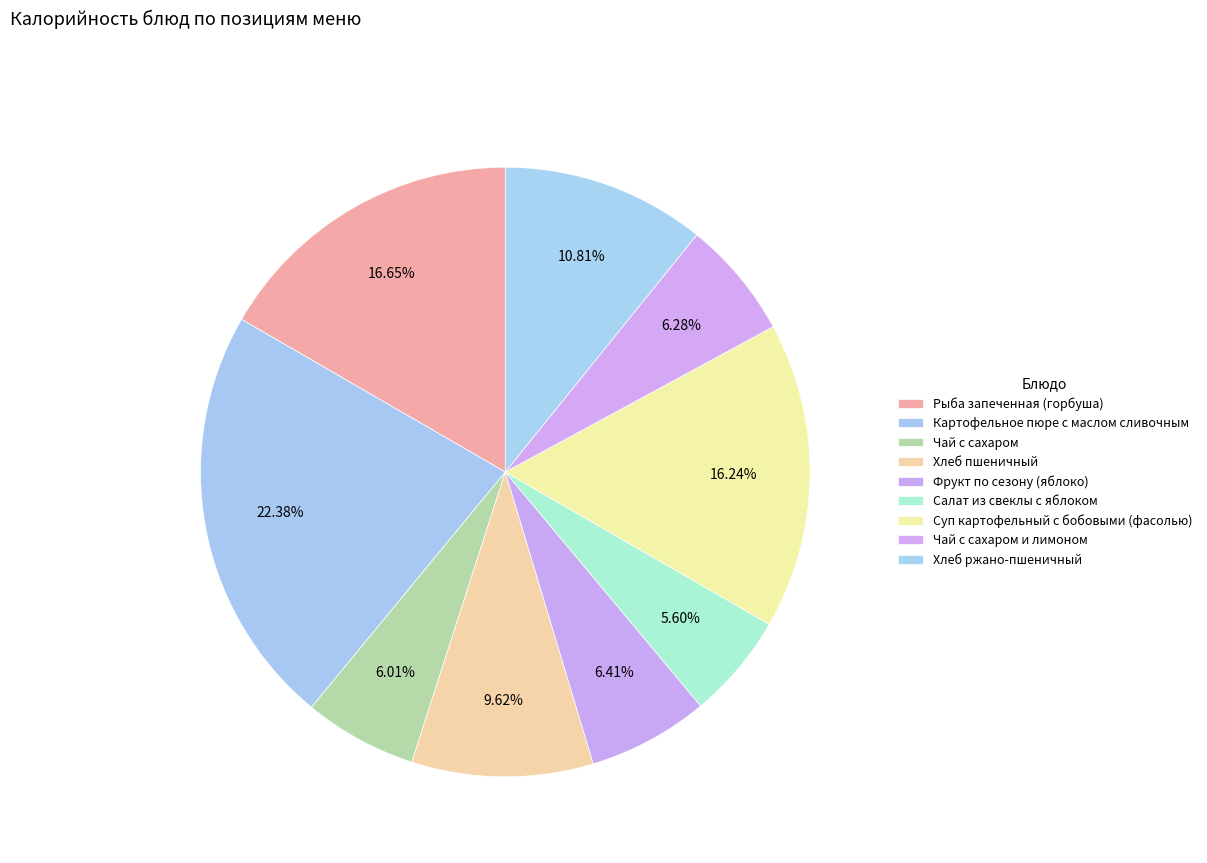

To the nearest percent, what is the difference between the Чай с сахаром и лимоном and Хлеб пшеничный slice percentages?

3%